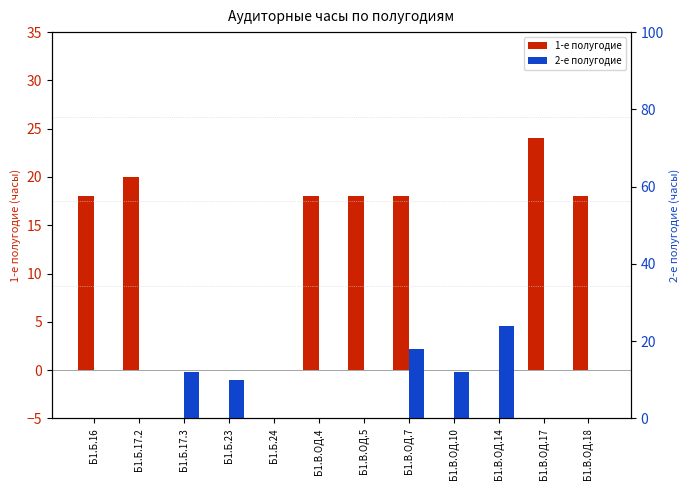

Where does the 1-е полугодие series first go above 18?

Б1.Б.17.2